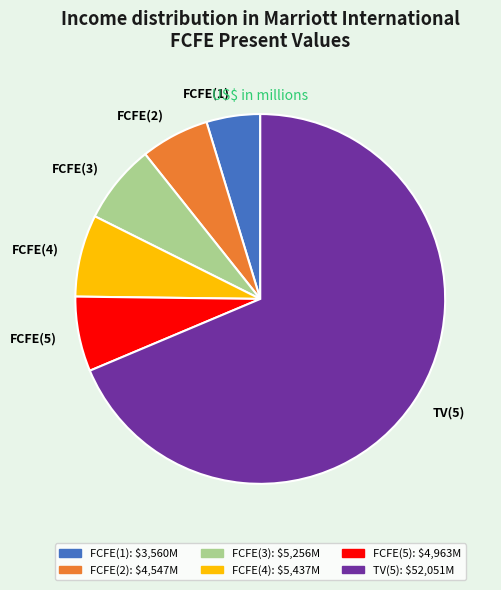

Does FCFE(2) represent more than half of the total?

No